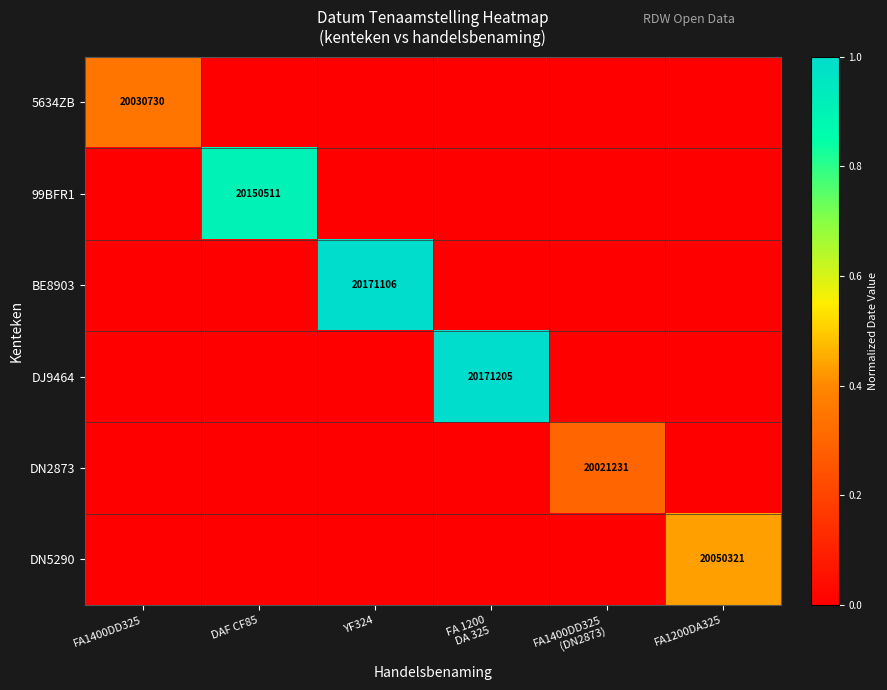

Is it true that 99BFR1 equals 29601180 at DAF CF85?

False